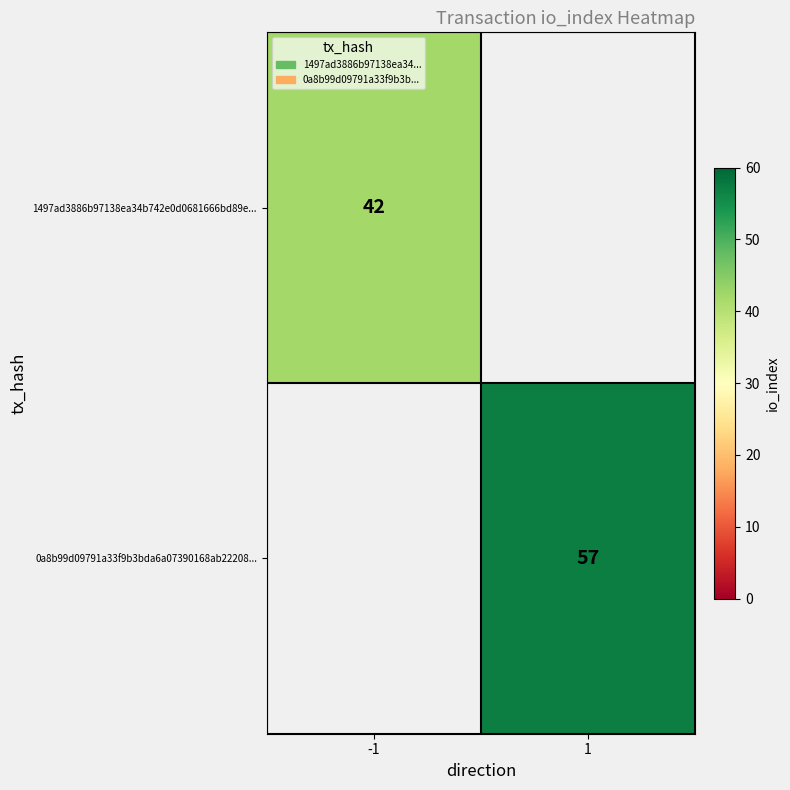

The 0a8b99d09791a33f9b3bda6a07390168ab22208... series shows 77 at 1. True or false?

False